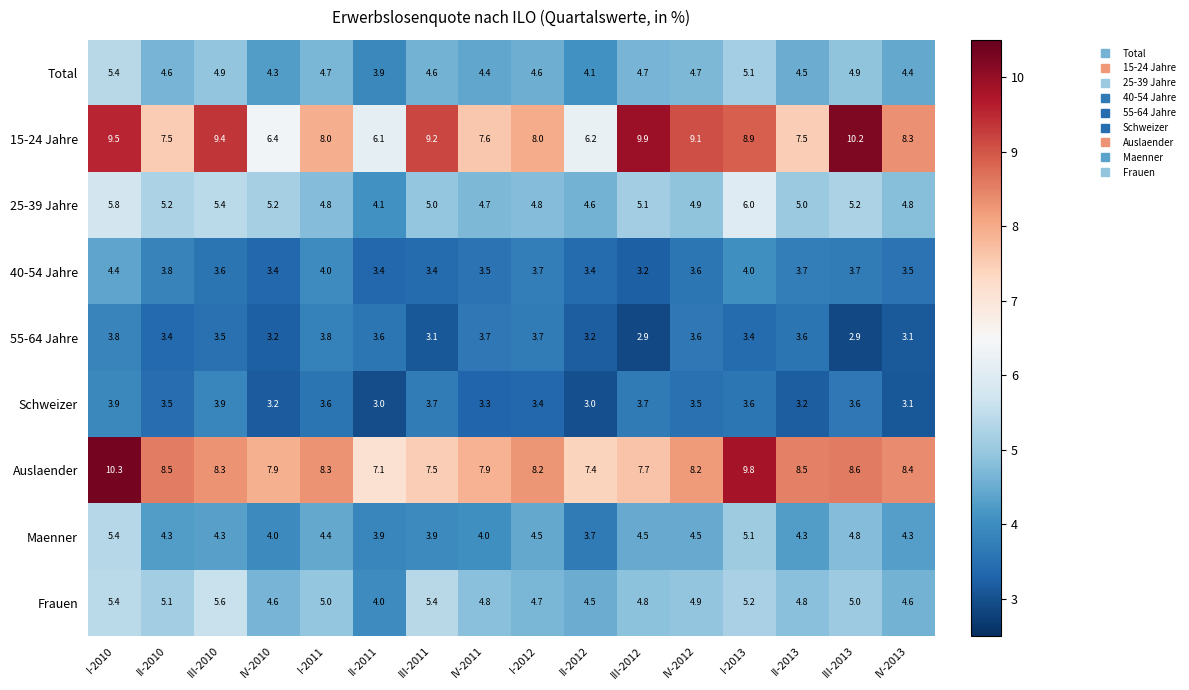

The value of Frauen at IV-2012 is 1.7. True or false?

False